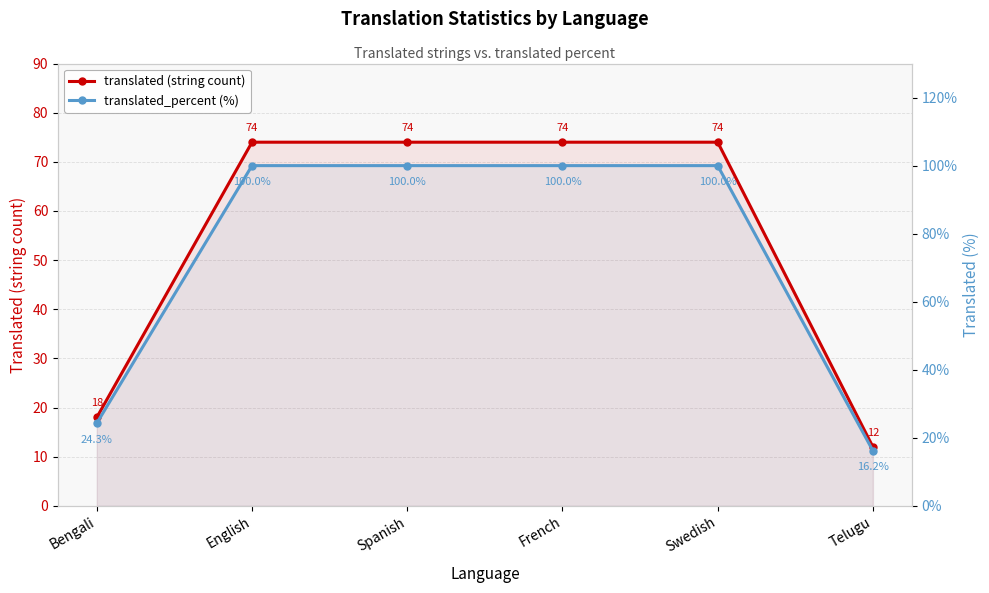

The value of translated (string count) at English is 74.0. True or false?

True